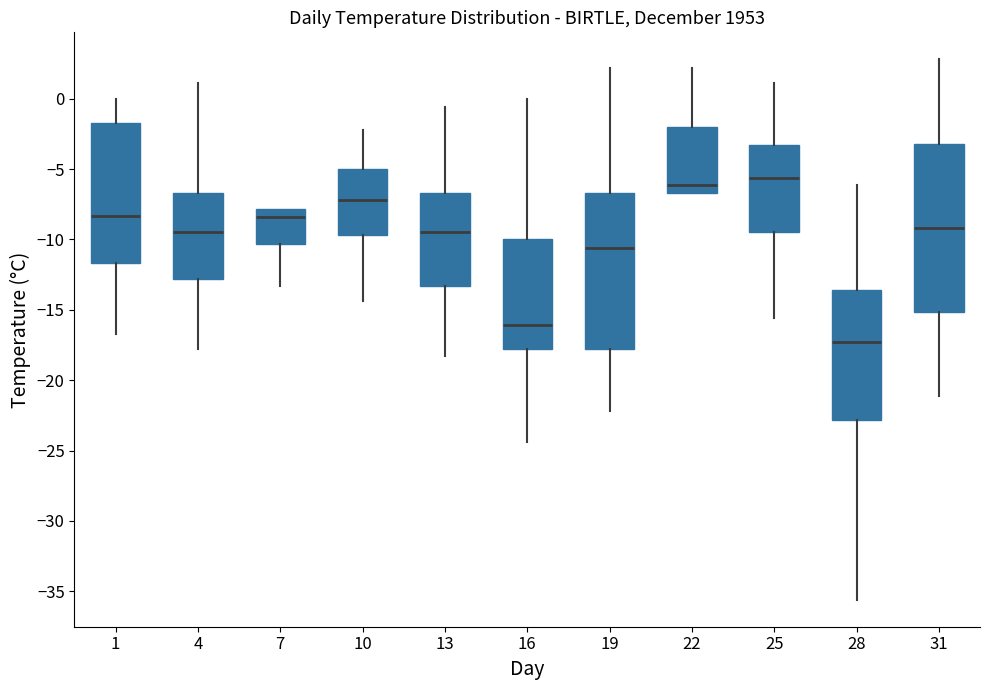

Reading left to right, transcribe this box plot: for each box, give where its median line is, the range the box spans, and where its two whiskers end, as read against the y-axis. The values are not printed on the chart, so give them approximately, as read against the axis.

1: median -8.5, box -11.5 to -1.5, whiskers -16.5 to 0.0
4: median -9.5, box -13.0 to -6.5, whiskers -18.0 to 1.0
7: median -8.5, box -10.5 to -8.0, whiskers -13.5 to -8.0
10: median -7.0, box -9.5 to -5.0, whiskers -14.5 to -2.0
13: median -9.5, box -13.5 to -6.5, whiskers -18.5 to -0.5
16: median -16.0, box -18.0 to -10.0, whiskers -24.5 to 0.0
19: median -10.5, box -18.0 to -6.5, whiskers -22.0 to 2.0
22: median -6.0, box -6.5 to -2.0, whiskers -6.5 to 2.0
25: median -5.5, box -9.5 to -3.5, whiskers -15.5 to 1.0
28: median -17.5, box -23.0 to -13.5, whiskers -35.5 to -6.0
31: median -9.0, box -15.0 to -3.0, whiskers -21.0 to 3.0